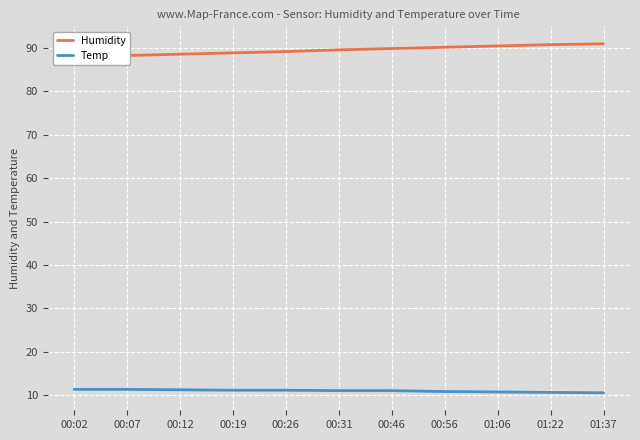

At how many categories does at least one series exceed 22?

11